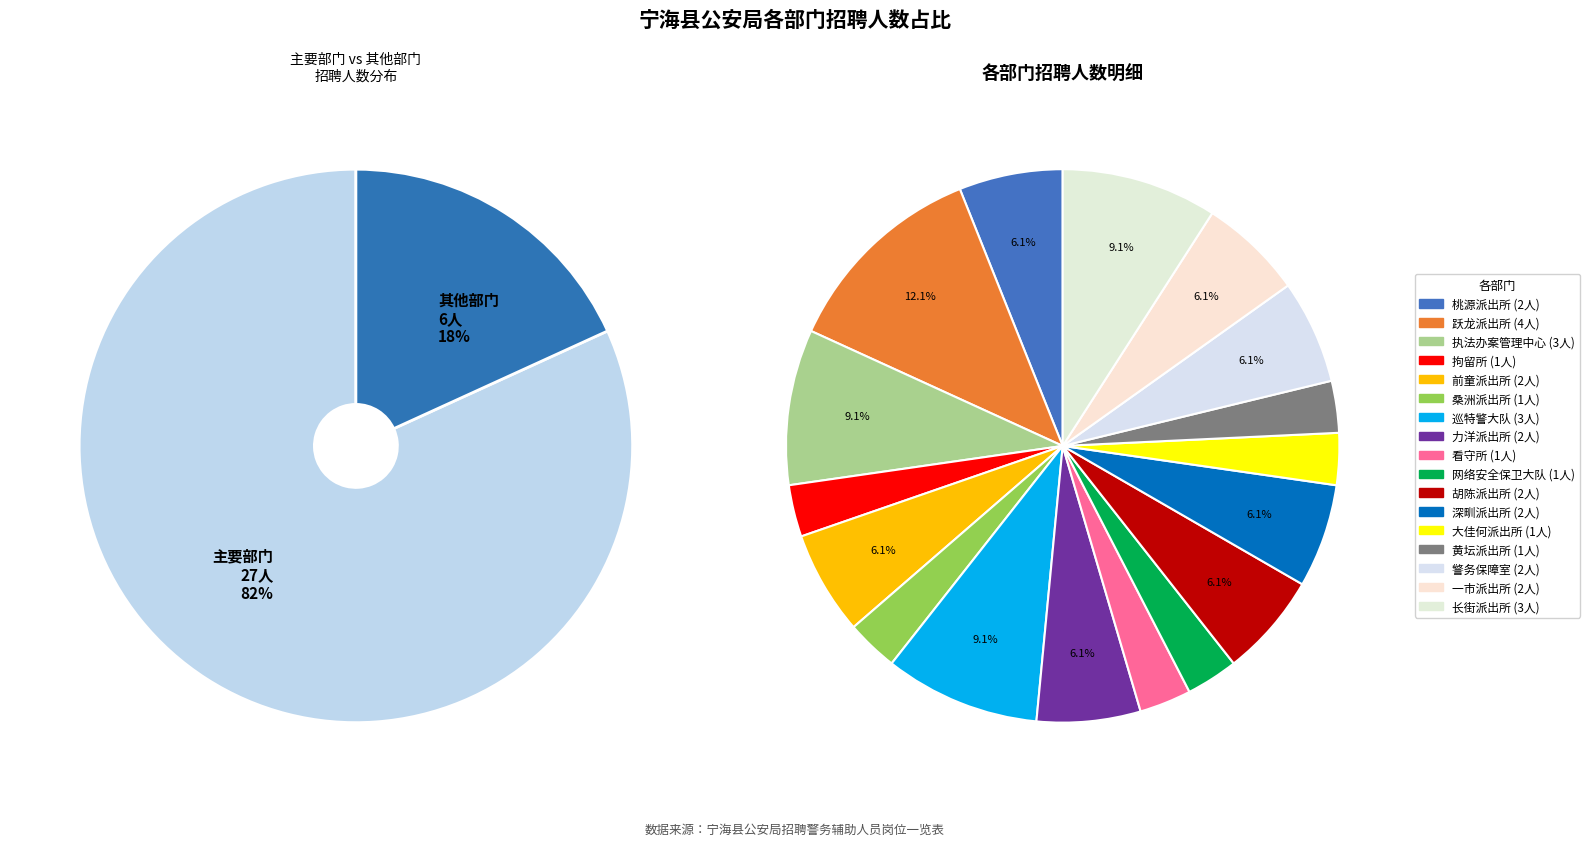

Is there any slice that represents more than half of the pie?

No